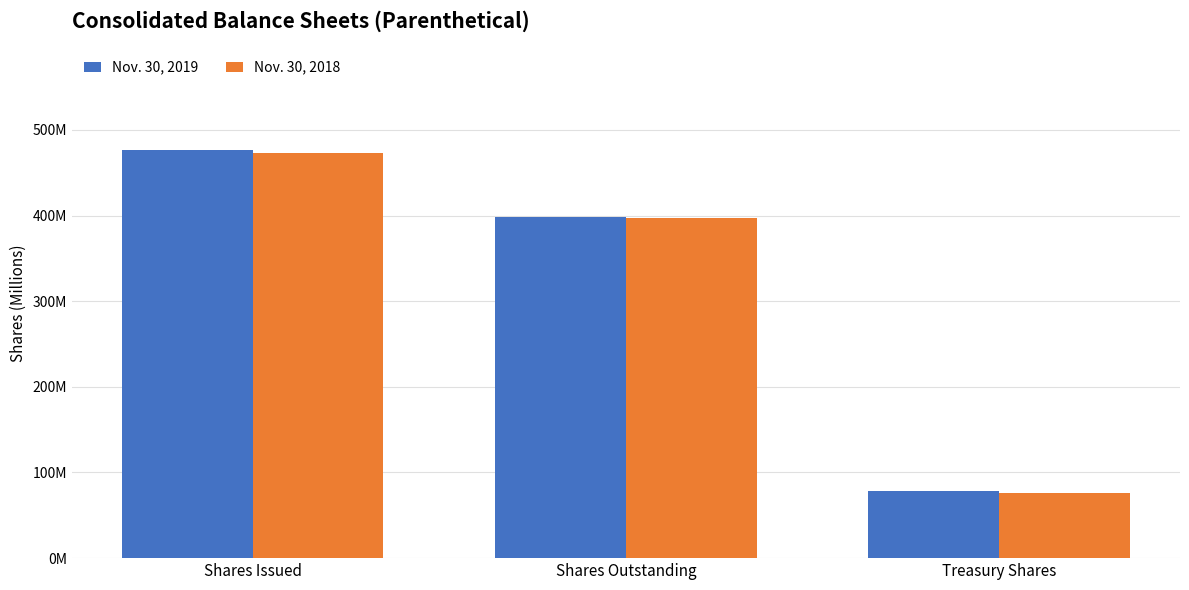

What are all the series names shown in the legend?

Nov. 30, 2019, Nov. 30, 2018